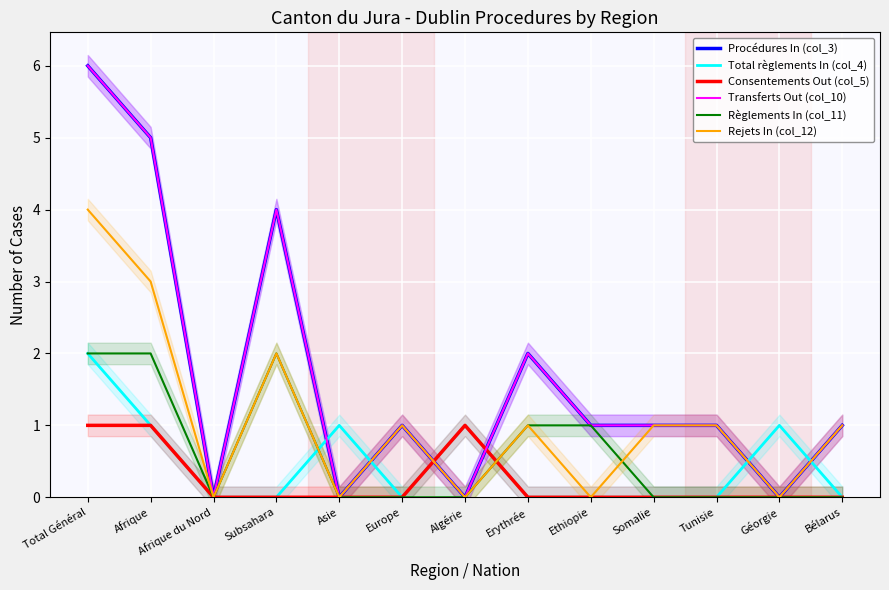

How many values in the Transferts Out (col_10) series are below 1?

4